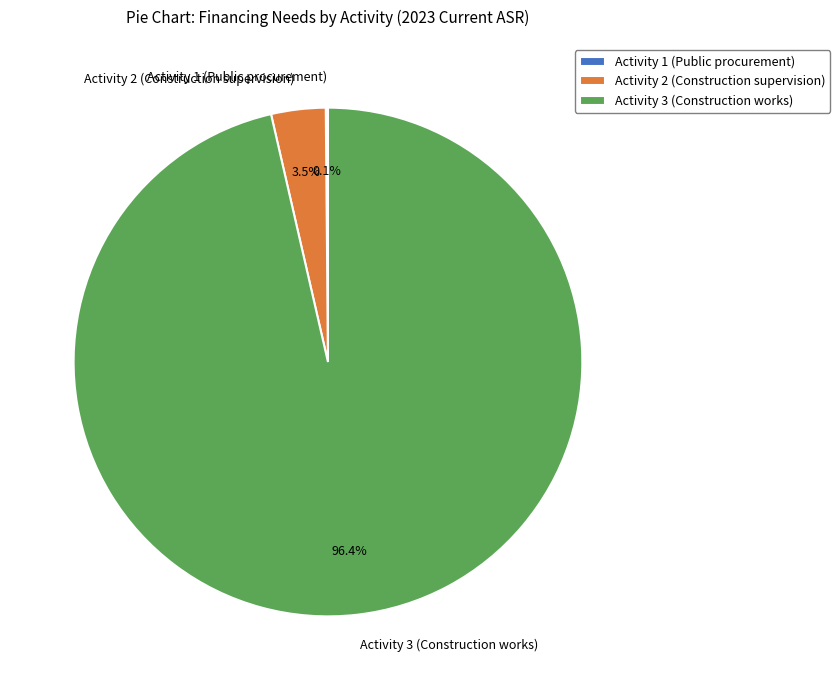

What percentage is NOT represented by Activity 2 (Construction supervision)?

96.5%